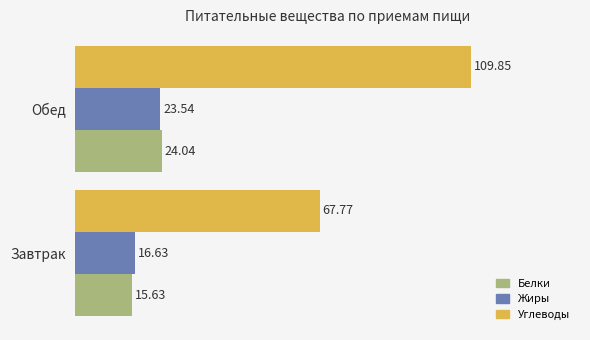

Rank the series by their maximum value, from highest to lowest.

Углеводы, Белки, Жиры